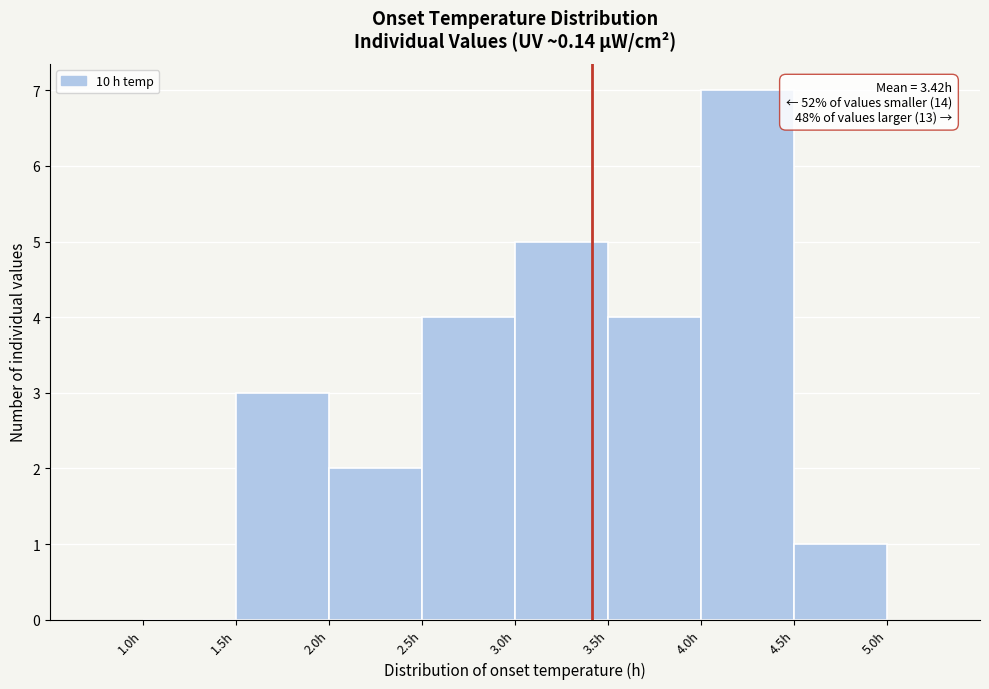

Over which range of the x-axis is the bar tallest?

4.0 to 4.5